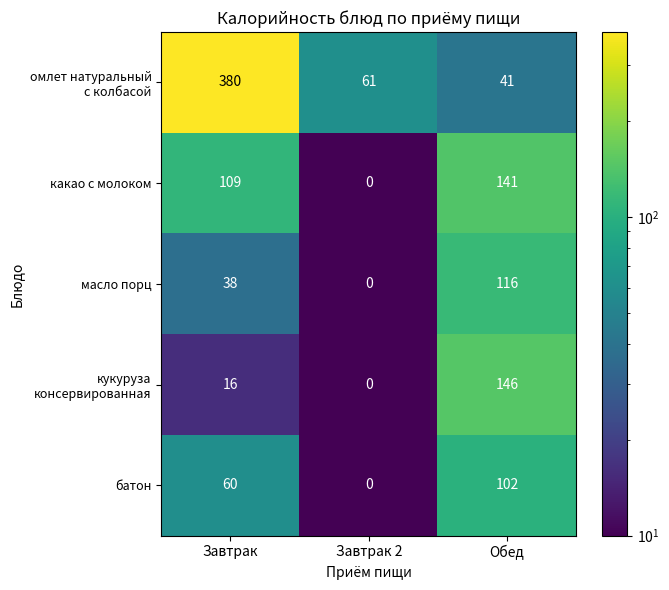

At which category does the chart reach its peak across all series?

Завтрак